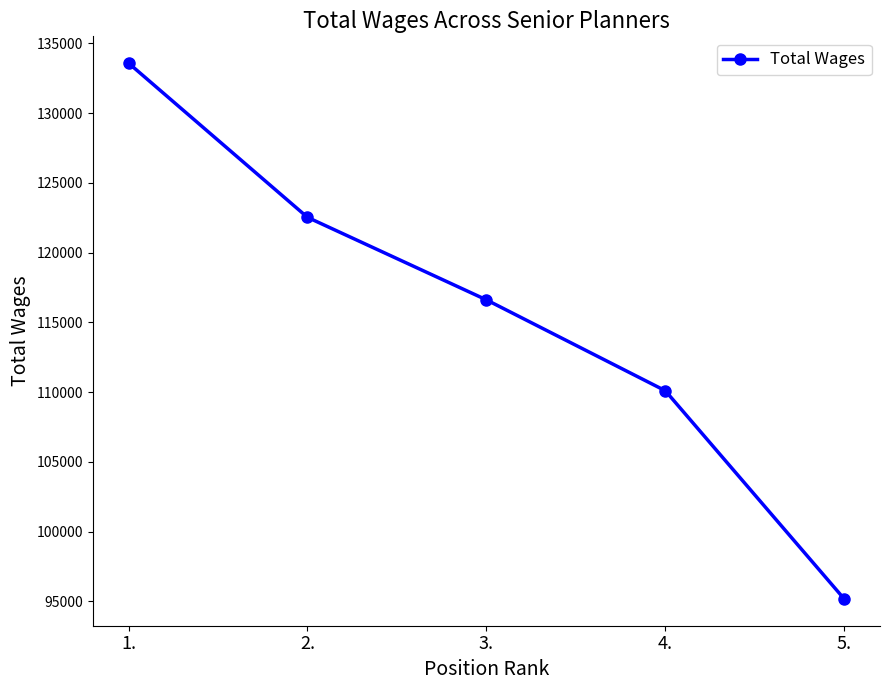

What is the average value?

115601